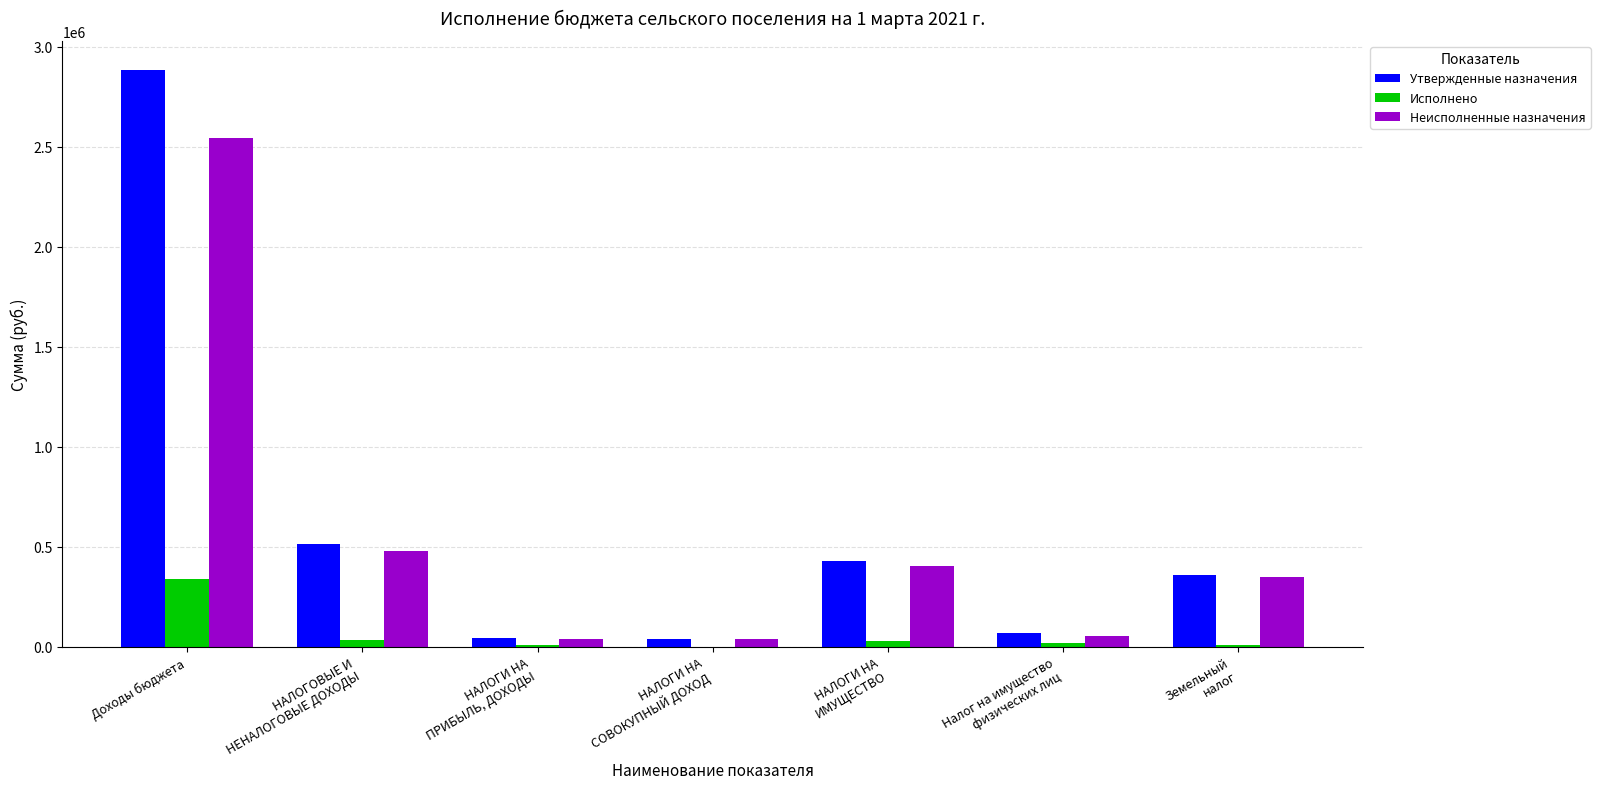

What is the sum of all Утвержденные назначения values?

4345072.0